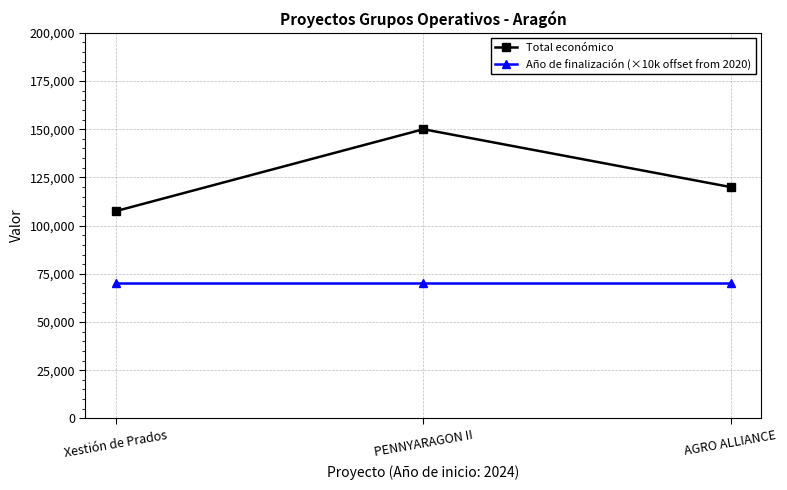

What is the difference between the highest and lowest values at PENNYARAGON II?

80000